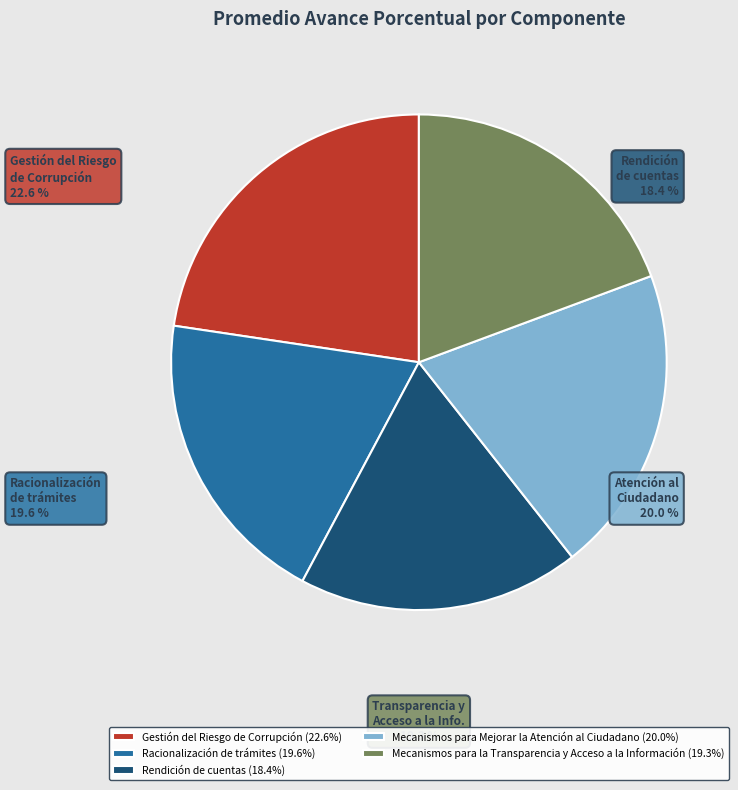

Is there a majority slice in this chart?

No